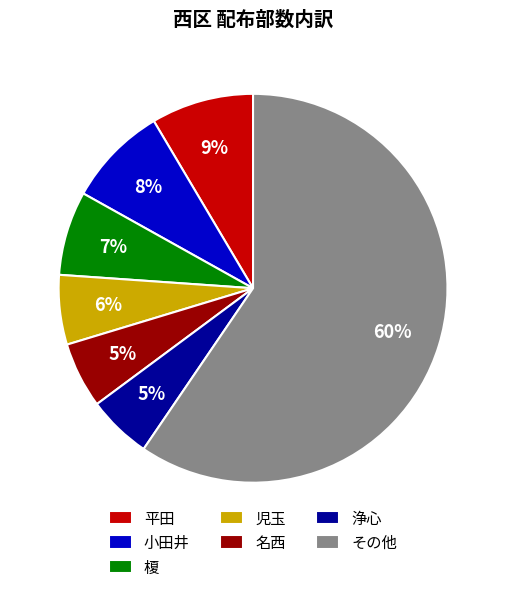

Is the sum of 浄心 and 榎 greater than half?

No